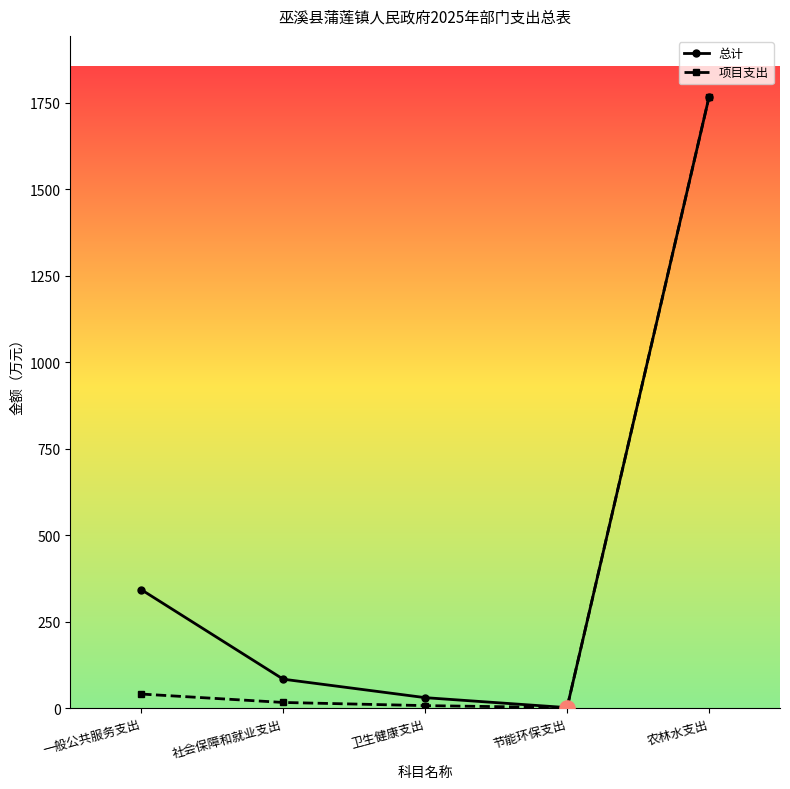

At how many categories does at least one series exceed 664?

1